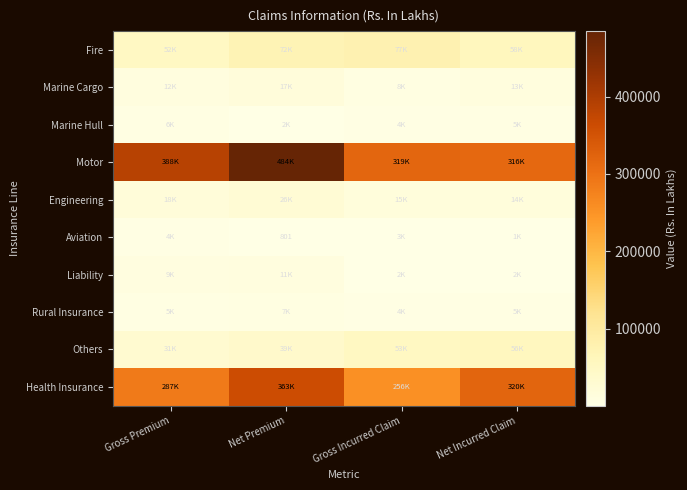

Between Gross Incurred Claim and Net Incurred Claim, which series saw the biggest shift?

Health Insurance